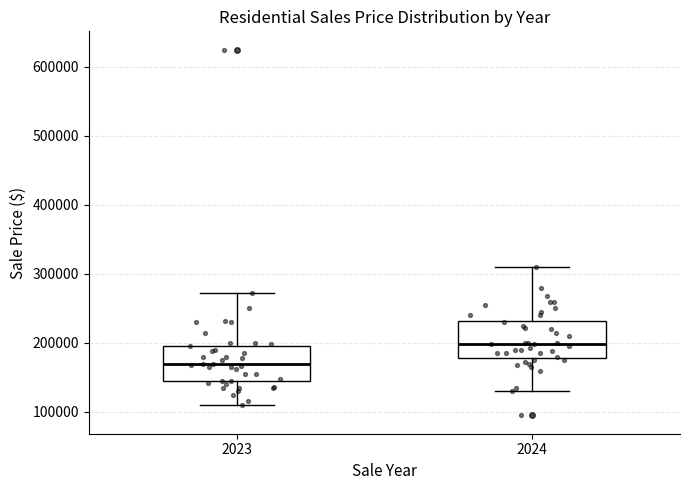

Where does the upper whisker of the box at x = 2024 end on the y-axis? The values are not printed on the chart, so give them approximately, as read against the axis.

310000